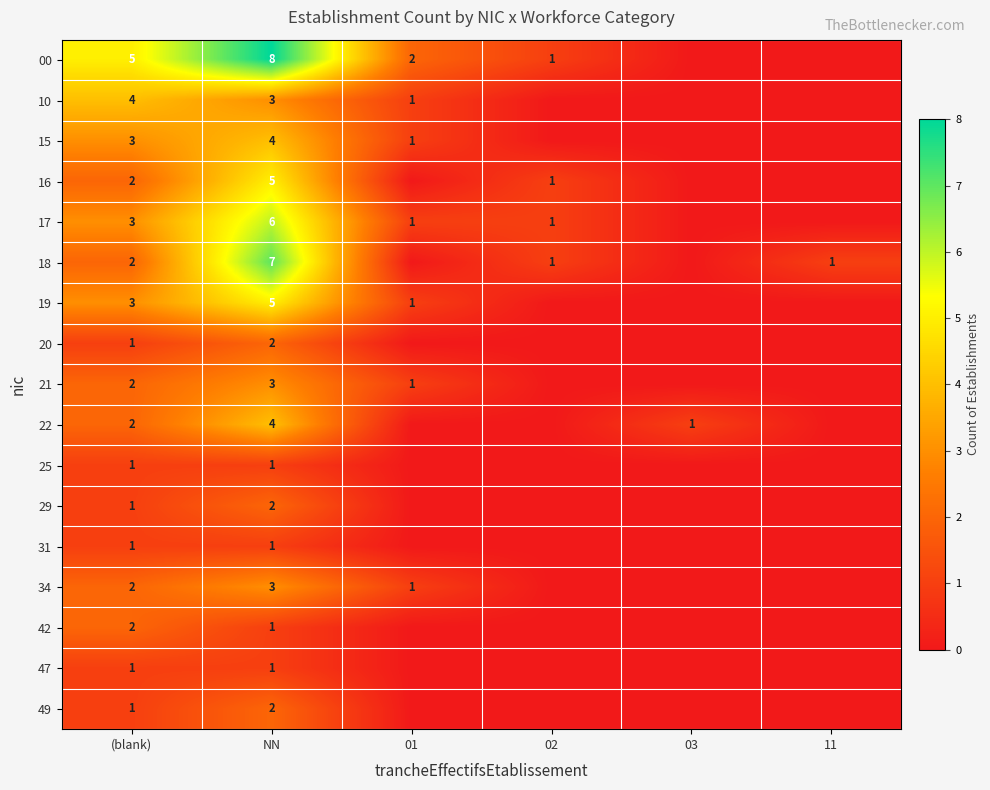

What is the difference between the highest and lowest values at (blank)?

4